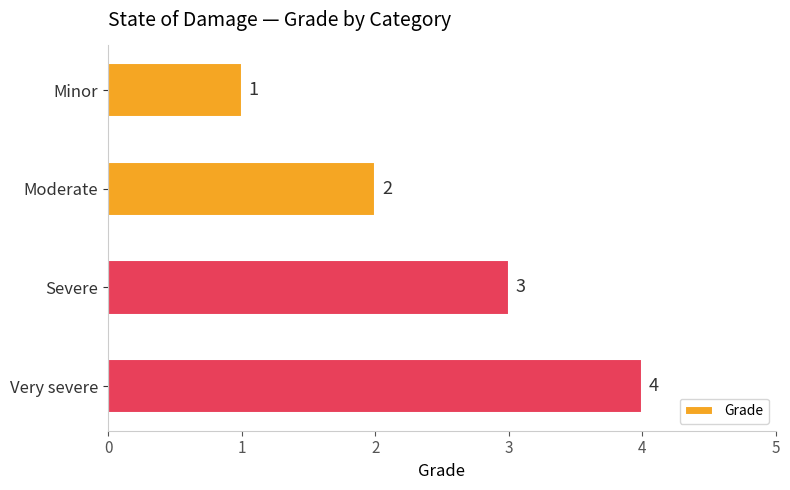

What is the change in value from Moderate to Severe?

+1